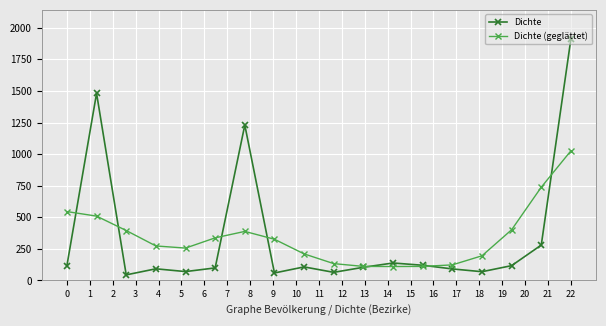

Which series has the largest range (max minus min)?

Dichte